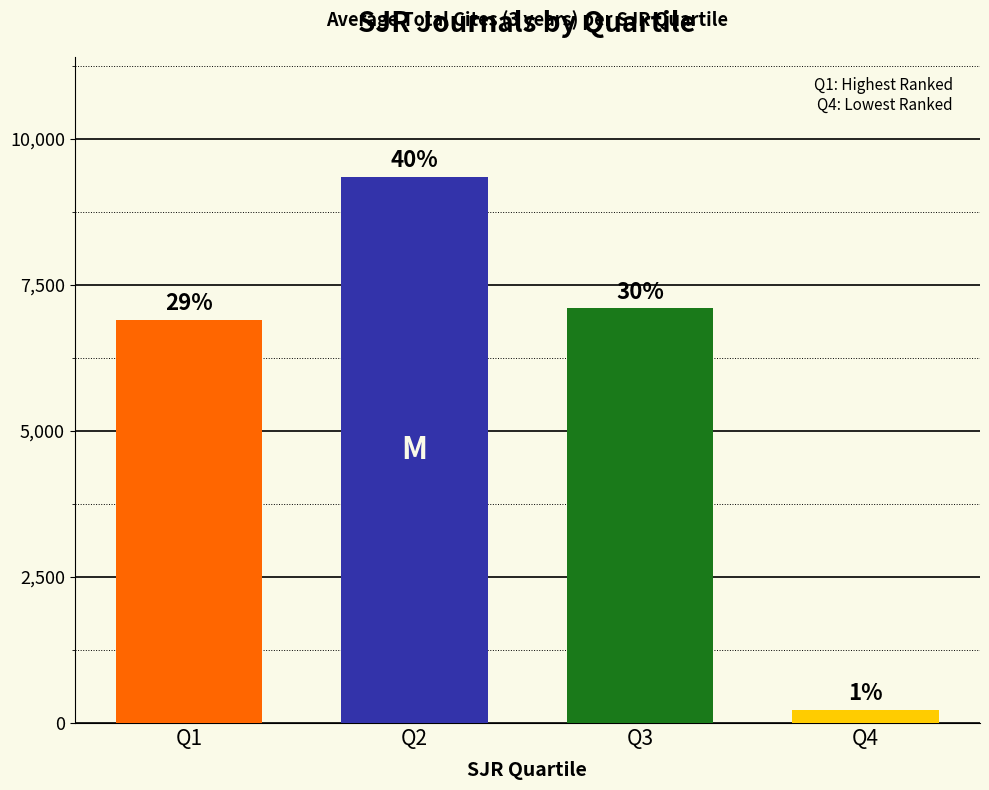

What is the difference between the second highest and second lowest values?

199.9